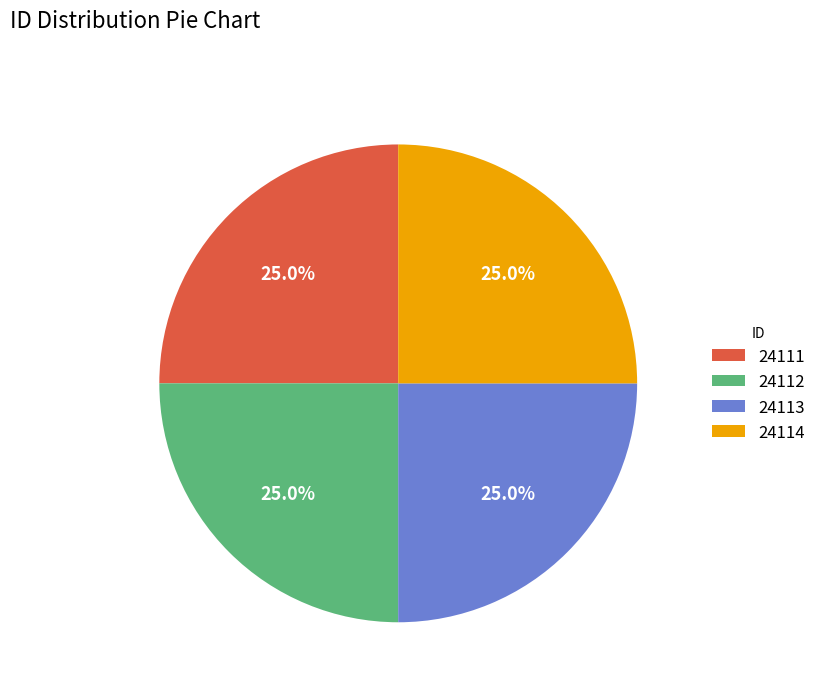

Does any single category account for the majority?

No